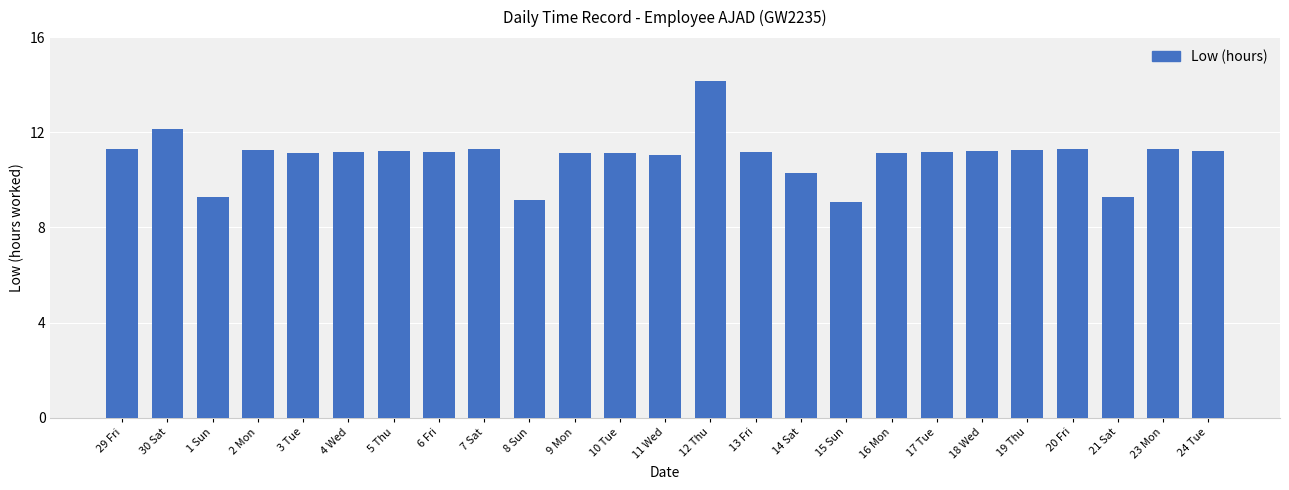

What is the difference between the values at 30 Sat and 9 Mon?

1.0